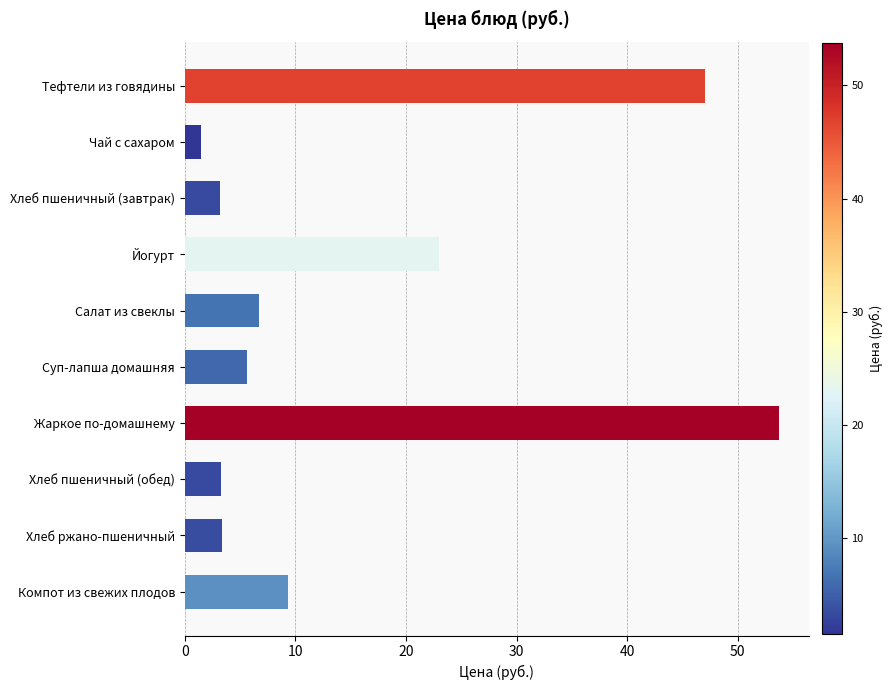

What is the change in value from Тефтели из говядины to Хлеб пшеничный (завтрак)?

-43.8